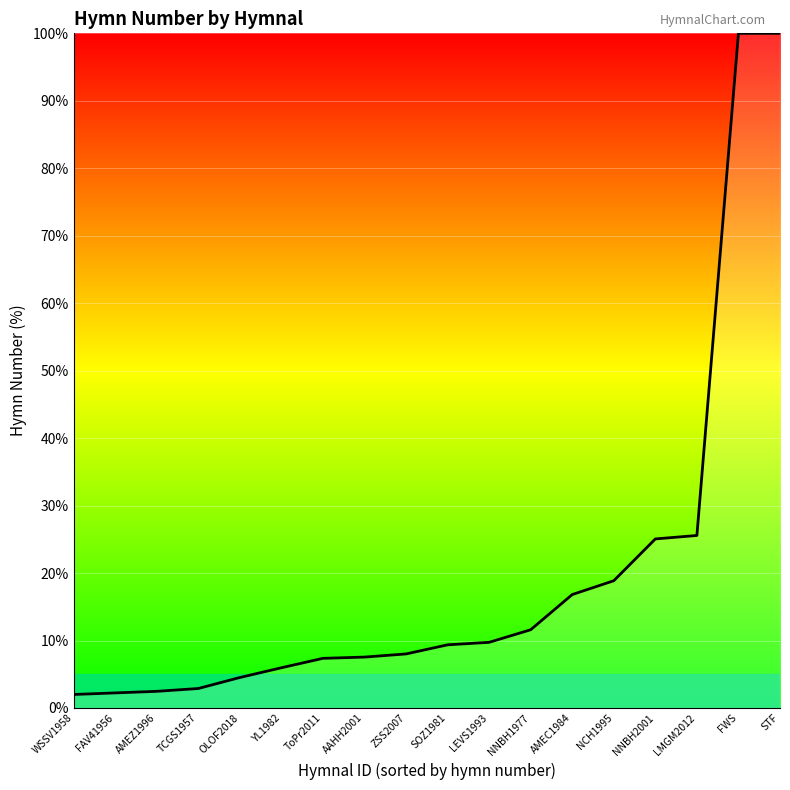

What is the difference between the values at OLOF2018 and SOZ1981?

4.8